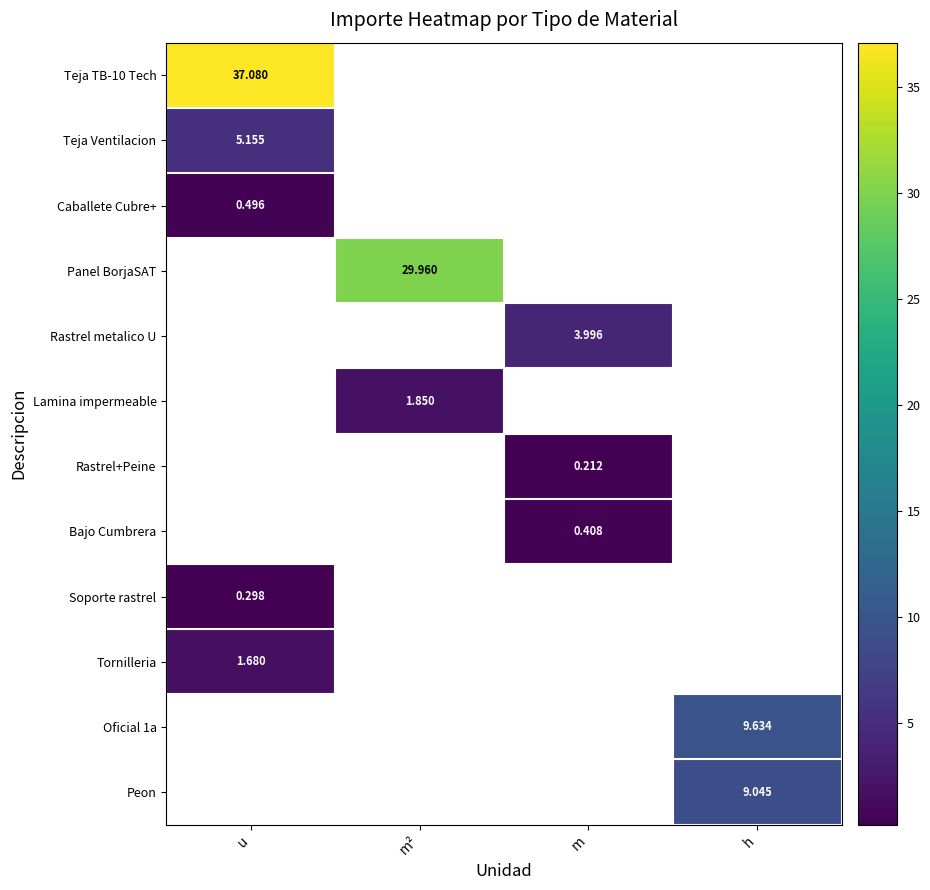

True or false: Rastrel+Peine has a value of 0.0 at m².

True